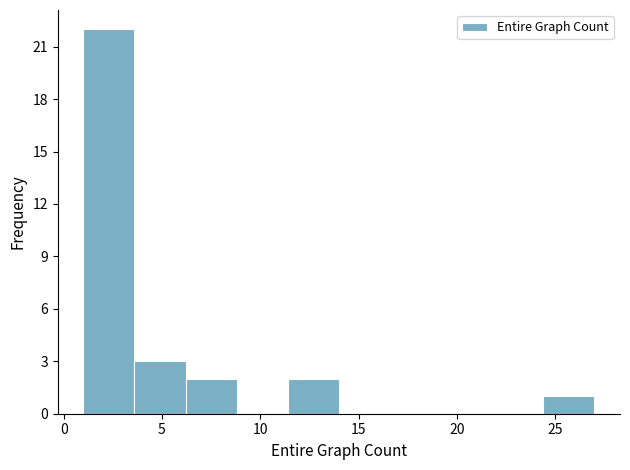

How tall is the bar that spans 3.6 to 6.2 on the x-axis? Neither the bar edges nor the heights are printed on the chart, so give them approximately, as read against the axes.

3